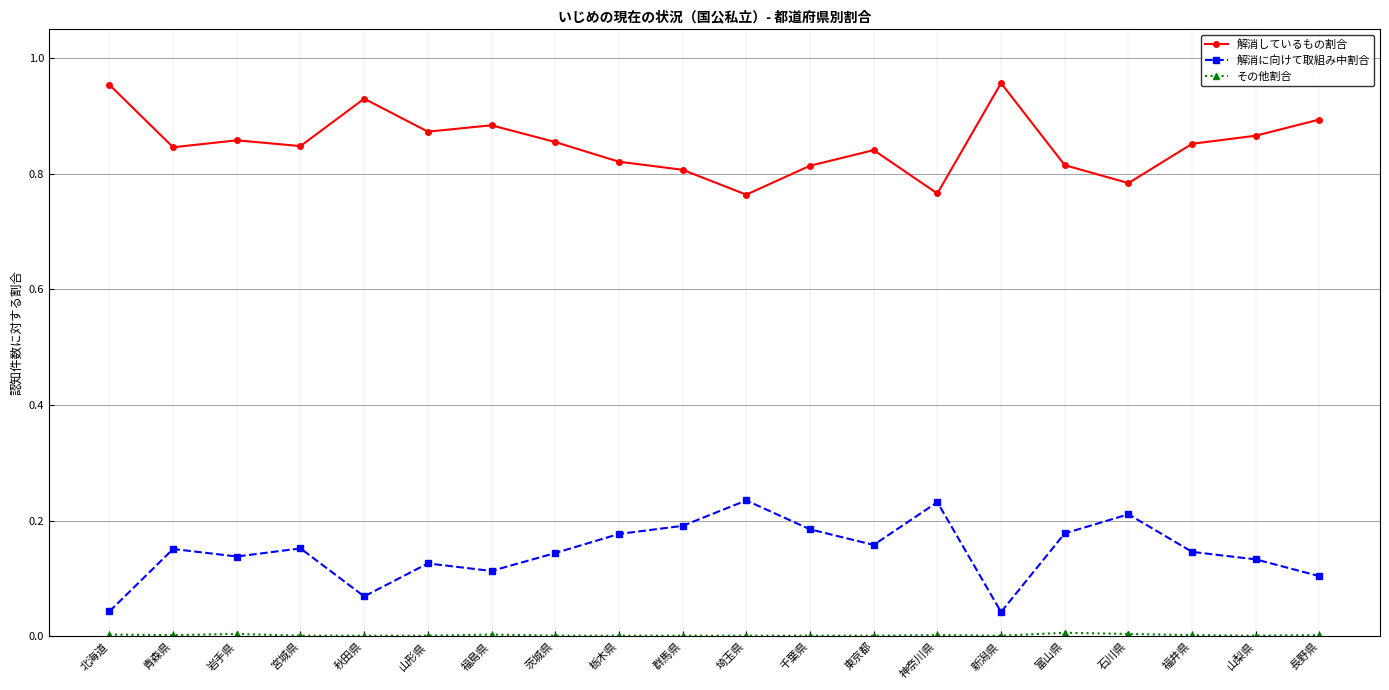

The 解消しているもの割合 series shows 0.9 at 秋田県. True or false?

True